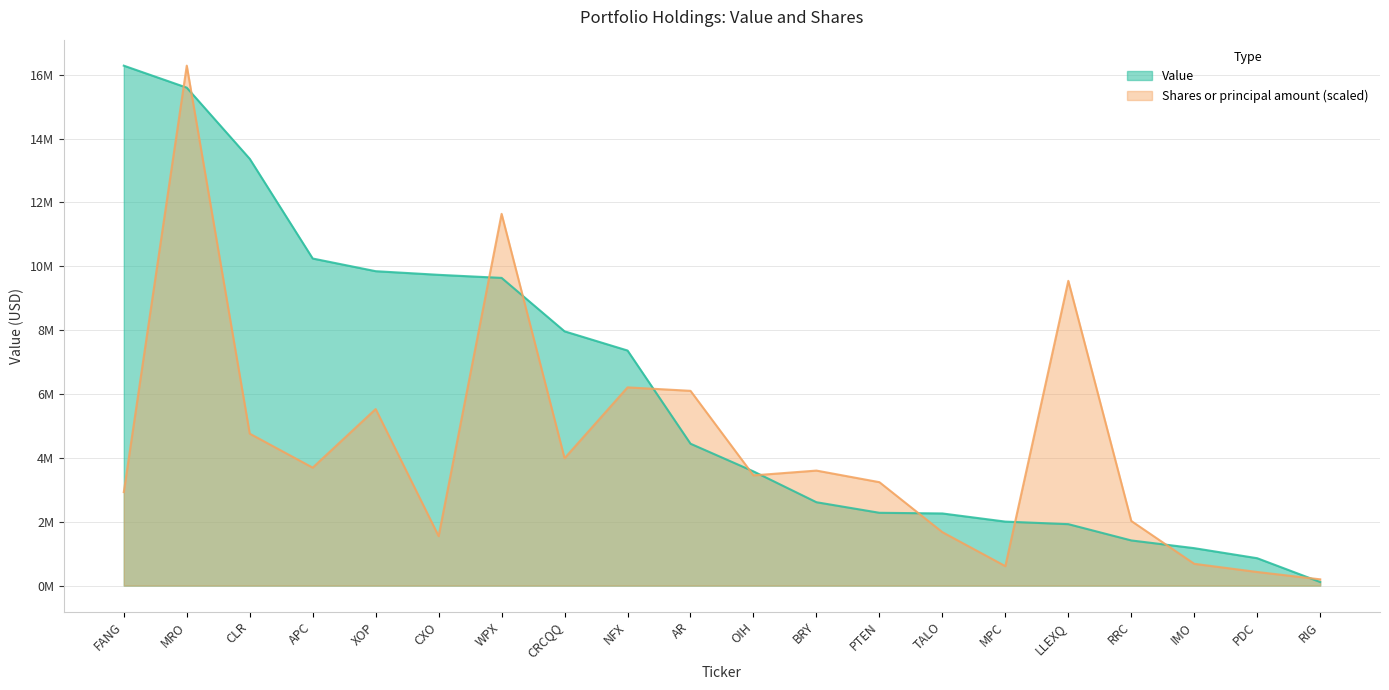

What is the total value across all series at RRC?

3437668.9